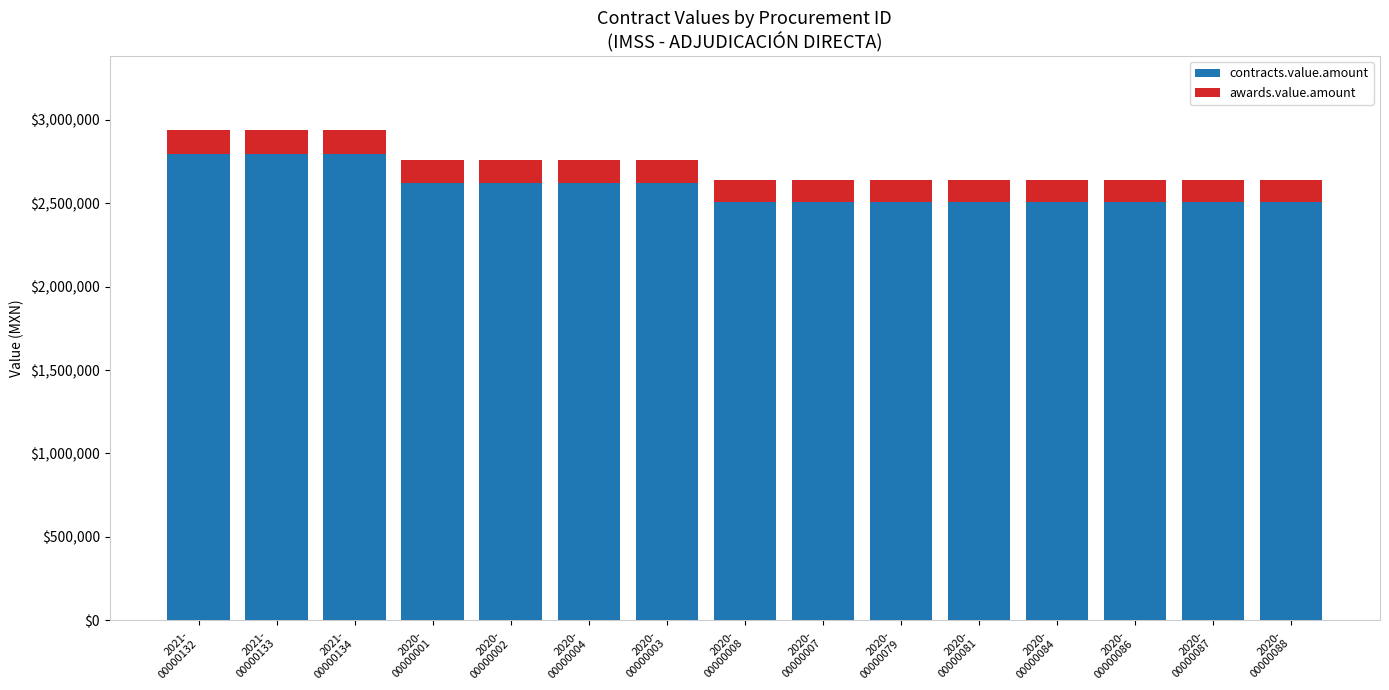

Are the bars grouped side by side (vs. stacked)?

No